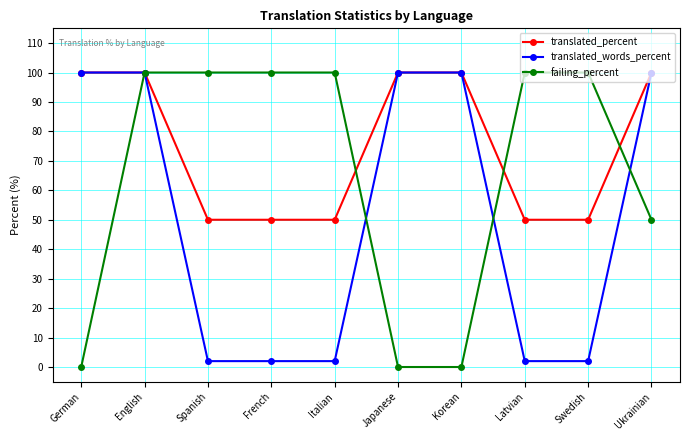

True or false: translated_percent has a value of 42 at English.

False